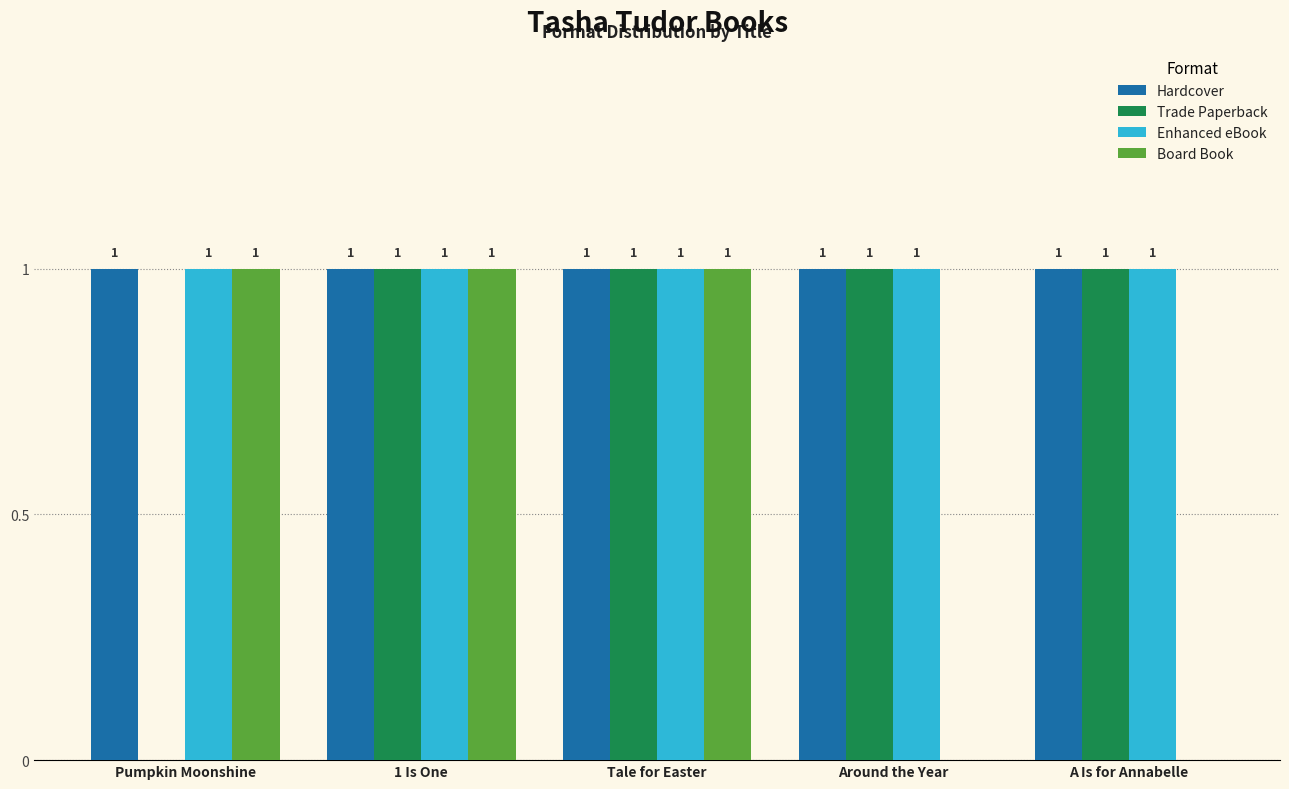

Where is Trade Paperback nearest to the value 0?

Pumpkin Moonshine